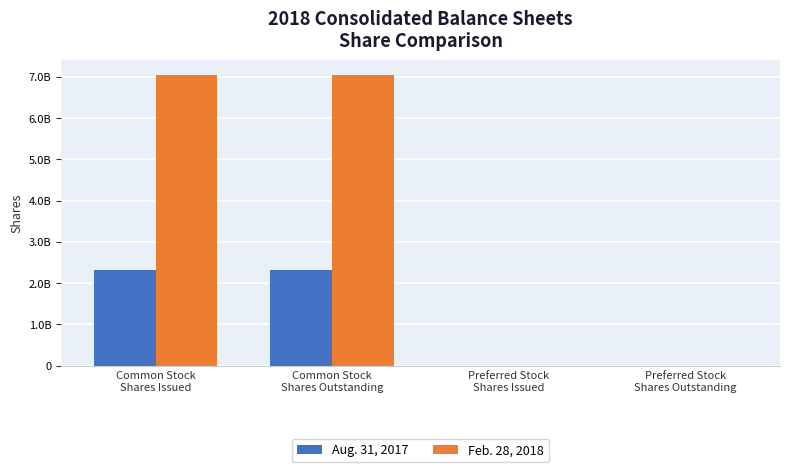

What are all the series names shown in the legend?

Aug. 31, 2017, Feb. 28, 2018